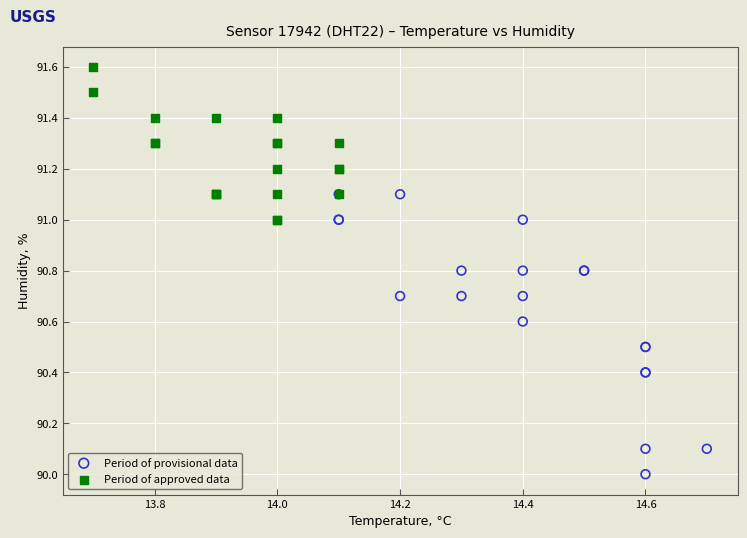

Which series contains the lowest Y value?

Period of provisional data